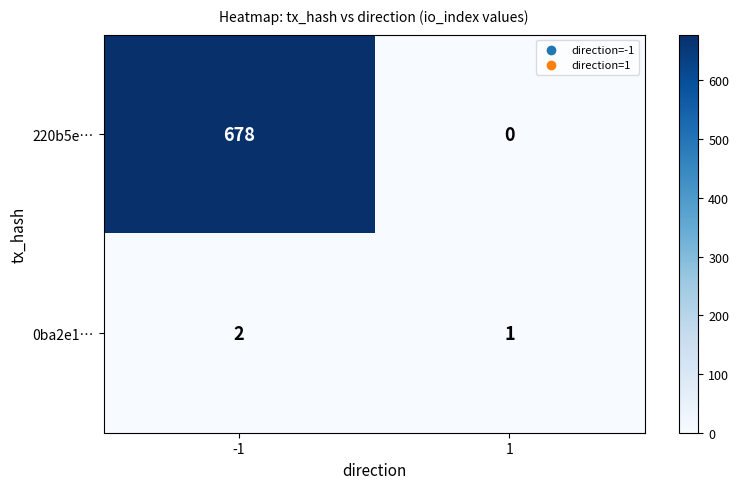

Between -1 and 1, which series saw the biggest shift?

220b5e…